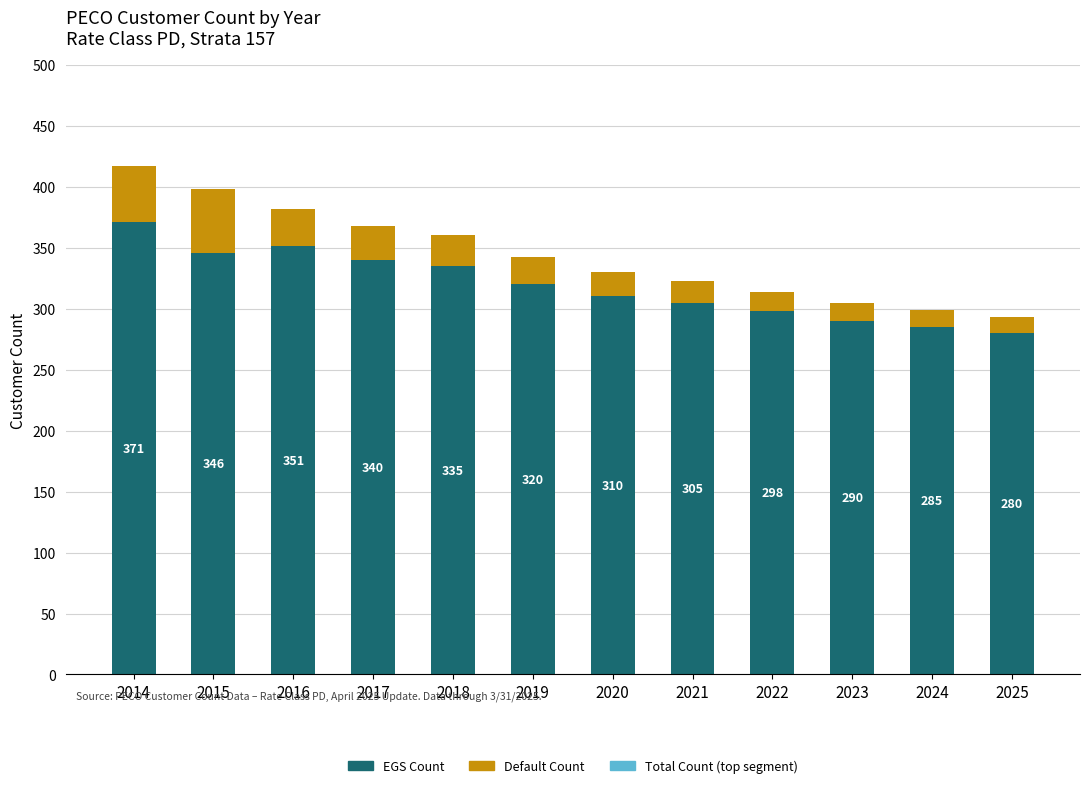

What is the average value of the EGS Count series?

319